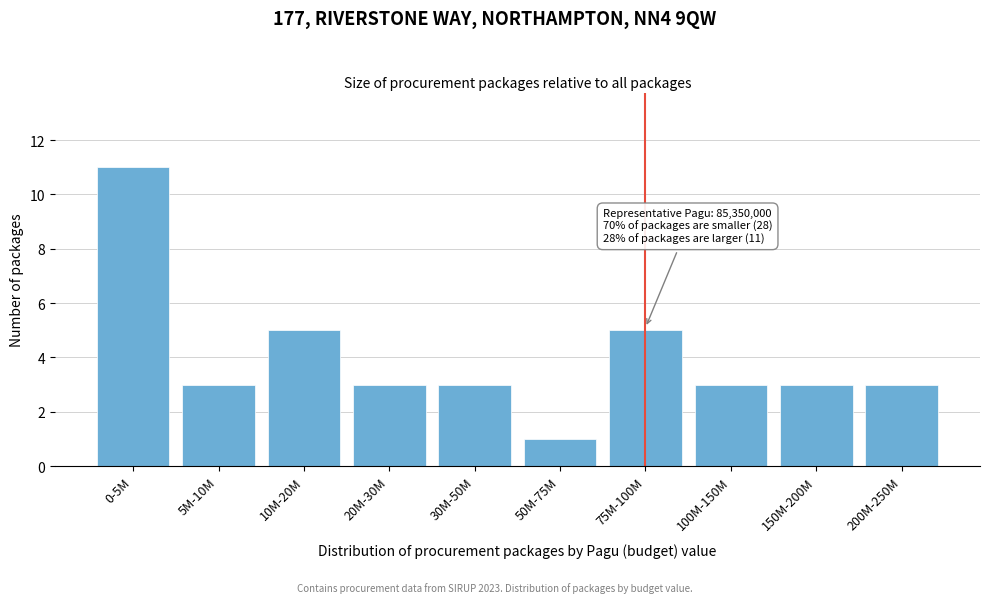

Reading left to right, what are all the values shown in this chart?

0-5M=11	5M-10M=3	10M-20M=5	20M-30M=3	30M-50M=3	50M-75M=1	75M-100M=5	100M-150M=3	150M-200M=3	200M-250M=3